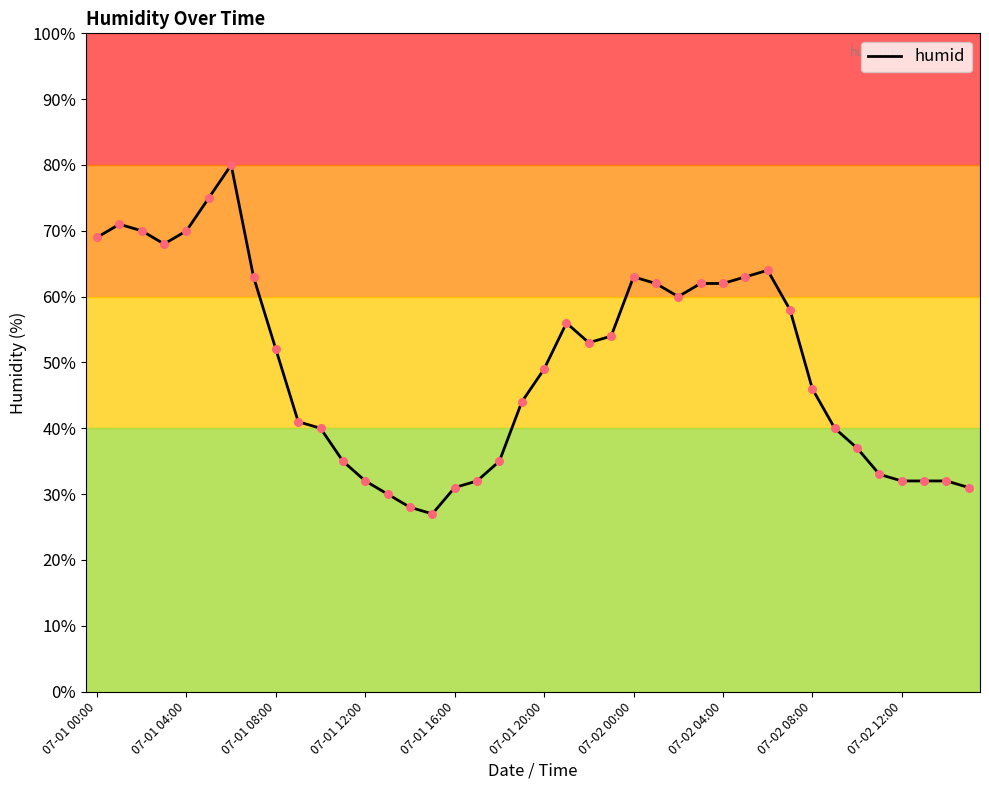

What is the maximum value shown in the chart?

80